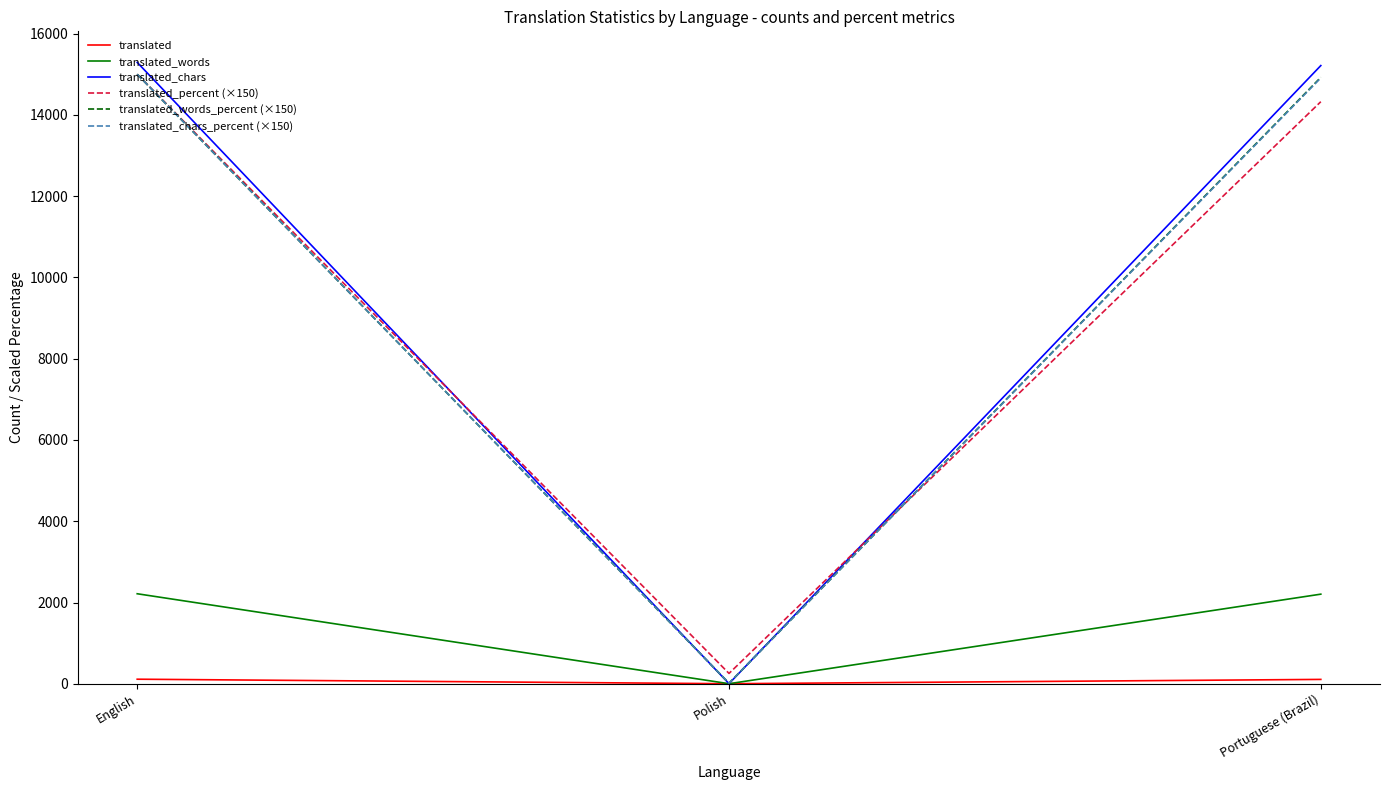

Does the chart display data point markers on the line(s)?

No